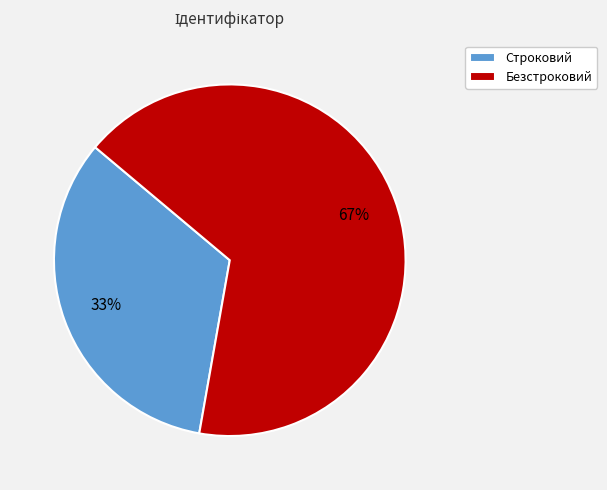

Between Строковий and Безстроковий, which is larger?

Безстроковий